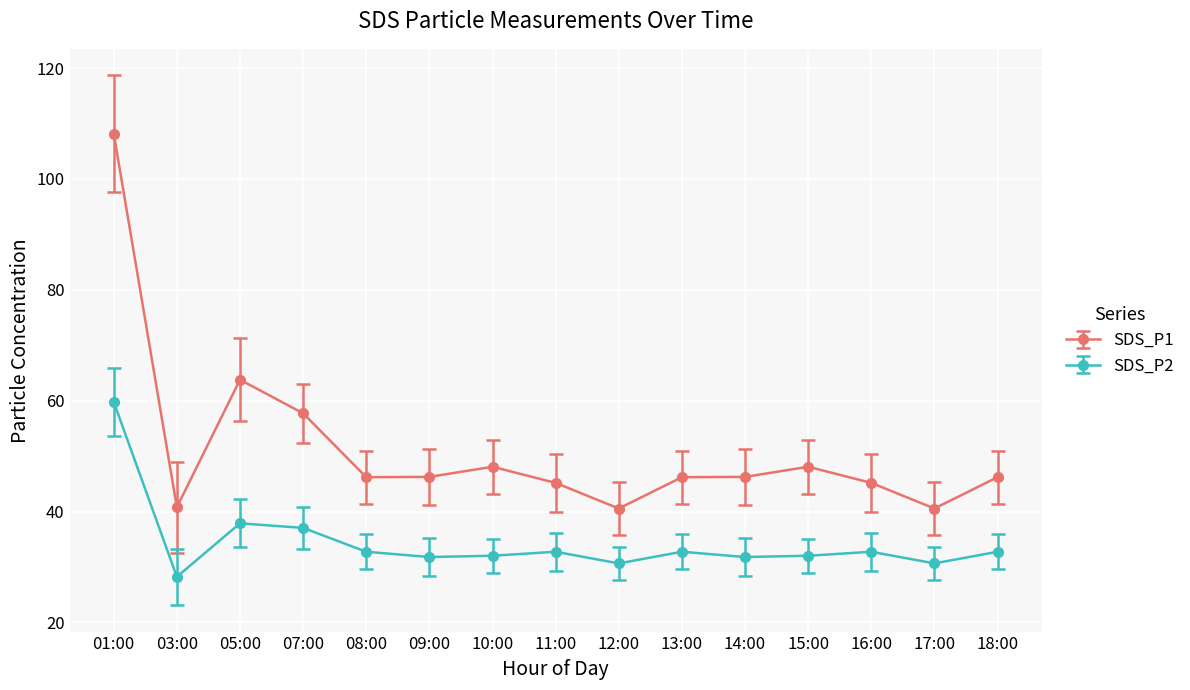

What position from the right is 10:00?

9